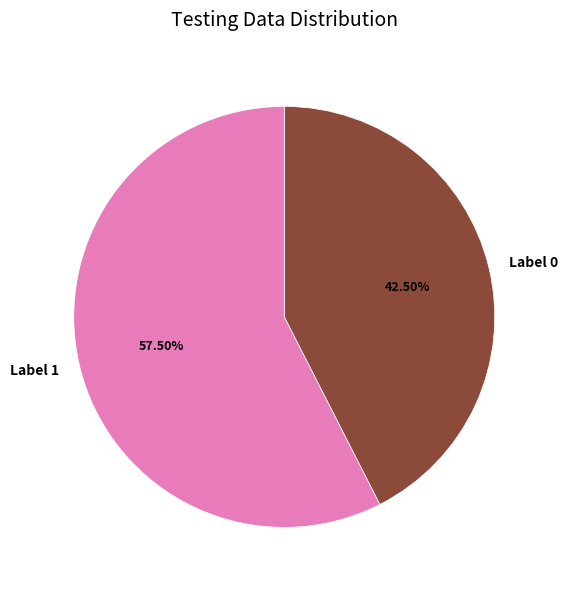

Is there any slice that represents more than half of the pie?

Yes